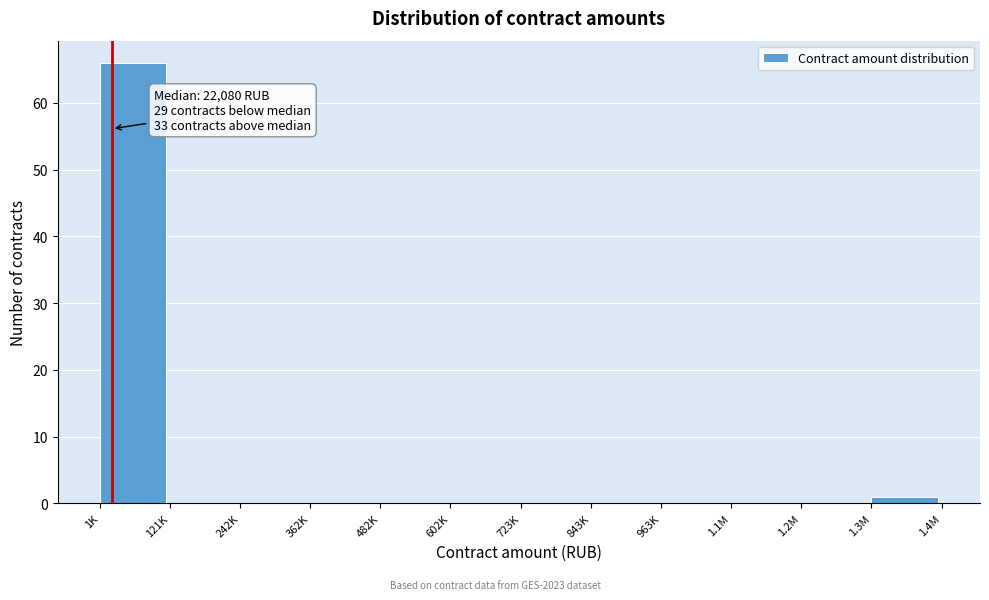

Reading left to right, what are all the values shown in this chart?

1K=66	121K=0	242K=0	362K=0	482K=0	602K=0	723K=0	843K=0	963K=0	1.1M=0	1.2M=0	1.3M=1